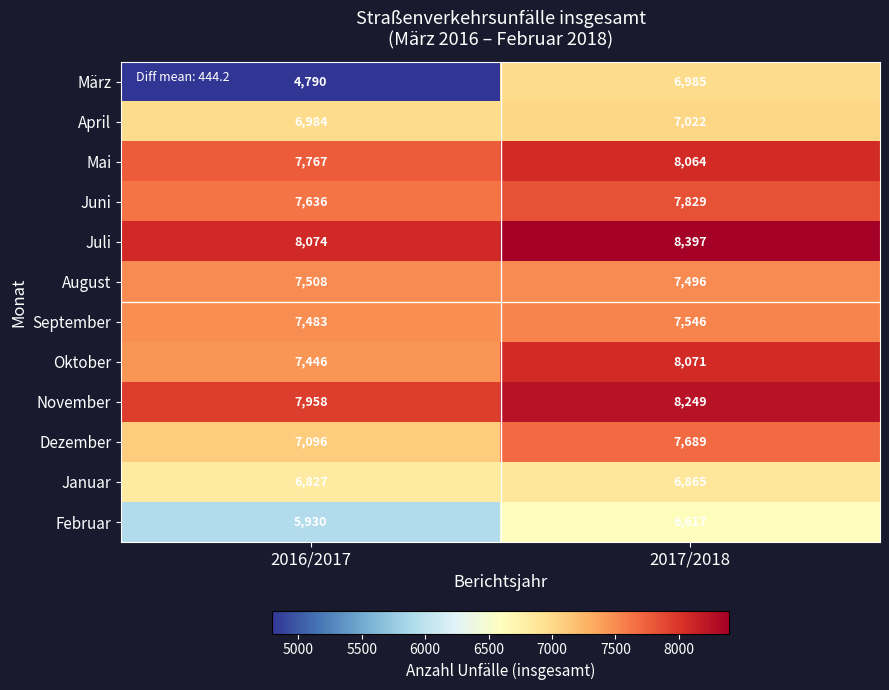

At how many categories does at least one series exceed 7609?

2